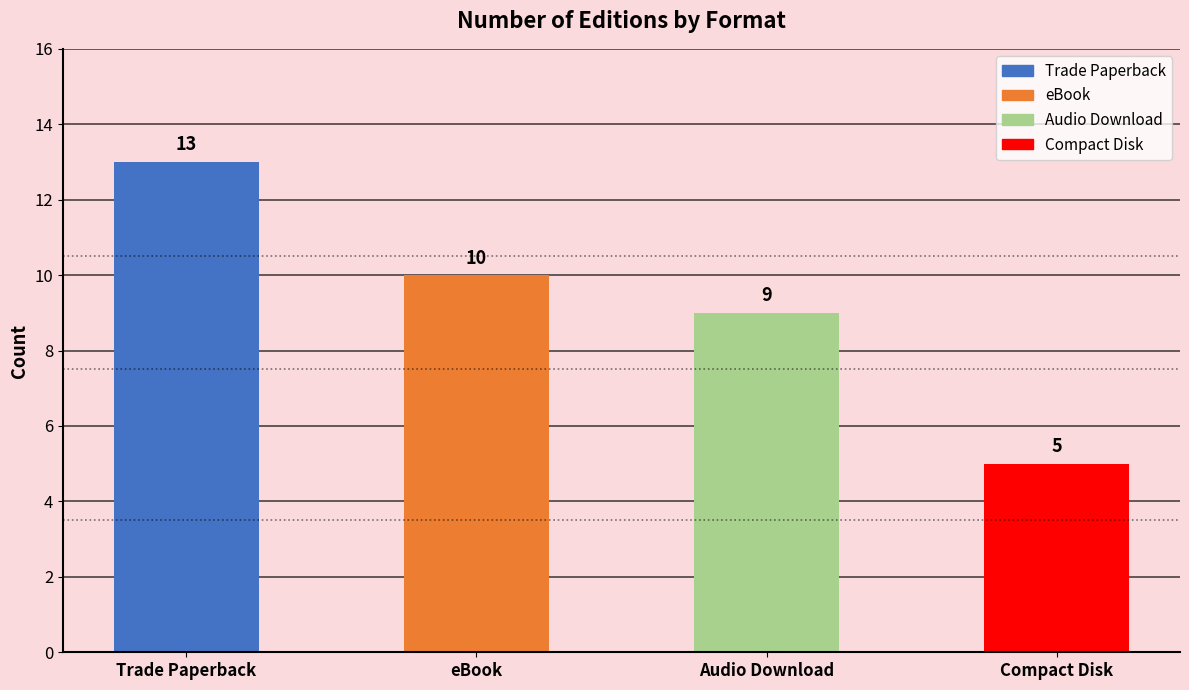

What is the change in value from Trade Paperback to Compact Disk?

-8